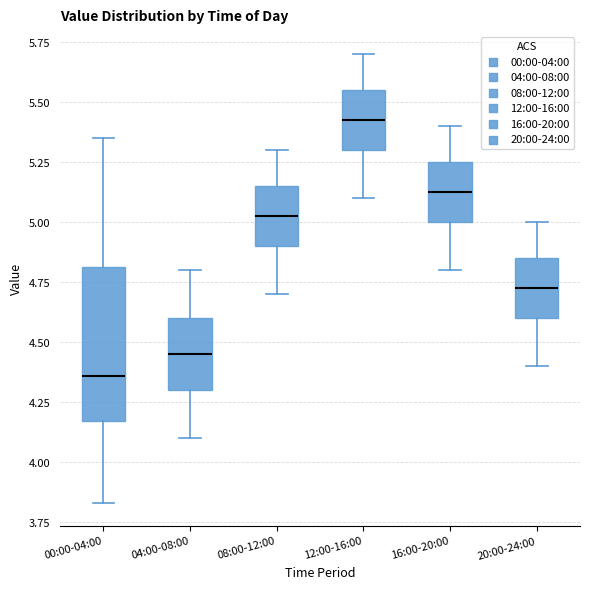

Reading left to right, transcribe this box plot: for each box, give where its median line is, the range the box spans, and where its two whiskers end, as read against the y-axis. The values are not printed on the chart, so give them approximately, as read against the axis.

00:00-04:00: median 4.35, box 4.15 to 4.80, whiskers 3.85 to 5.35
04:00-08:00: median 4.45, box 4.30 to 4.60, whiskers 4.10 to 4.80
08:00-12:00: median 5.05, box 4.90 to 5.15, whiskers 4.70 to 5.30
12:00-16:00: median 5.45, box 5.30 to 5.55, whiskers 5.10 to 5.70
16:00-20:00: median 5.15, box 5.00 to 5.25, whiskers 4.80 to 5.40
20:00-24:00: median 4.75, box 4.60 to 4.85, whiskers 4.40 to 5.00